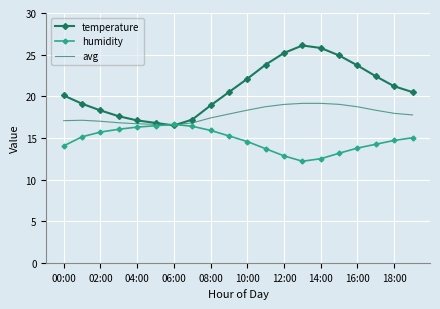

Which series ends up on top after the final intersection of avg and humidity?

avg